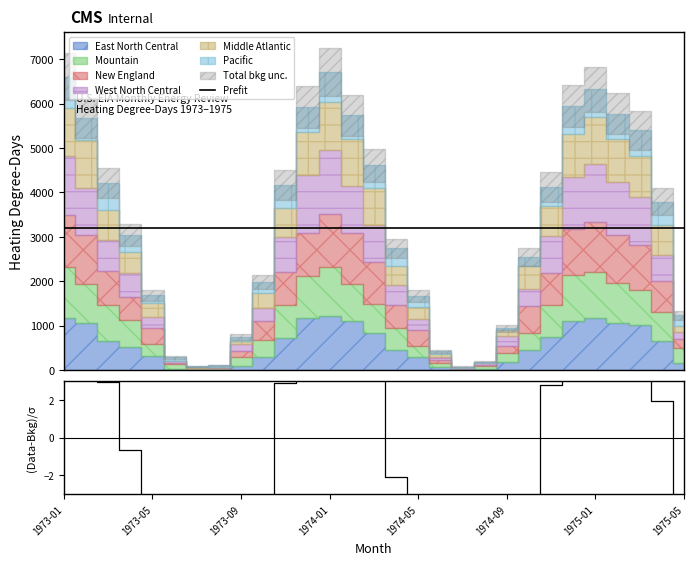

The value of (Data-Bkg)/σ at 19 is -194.7. True or false?

True